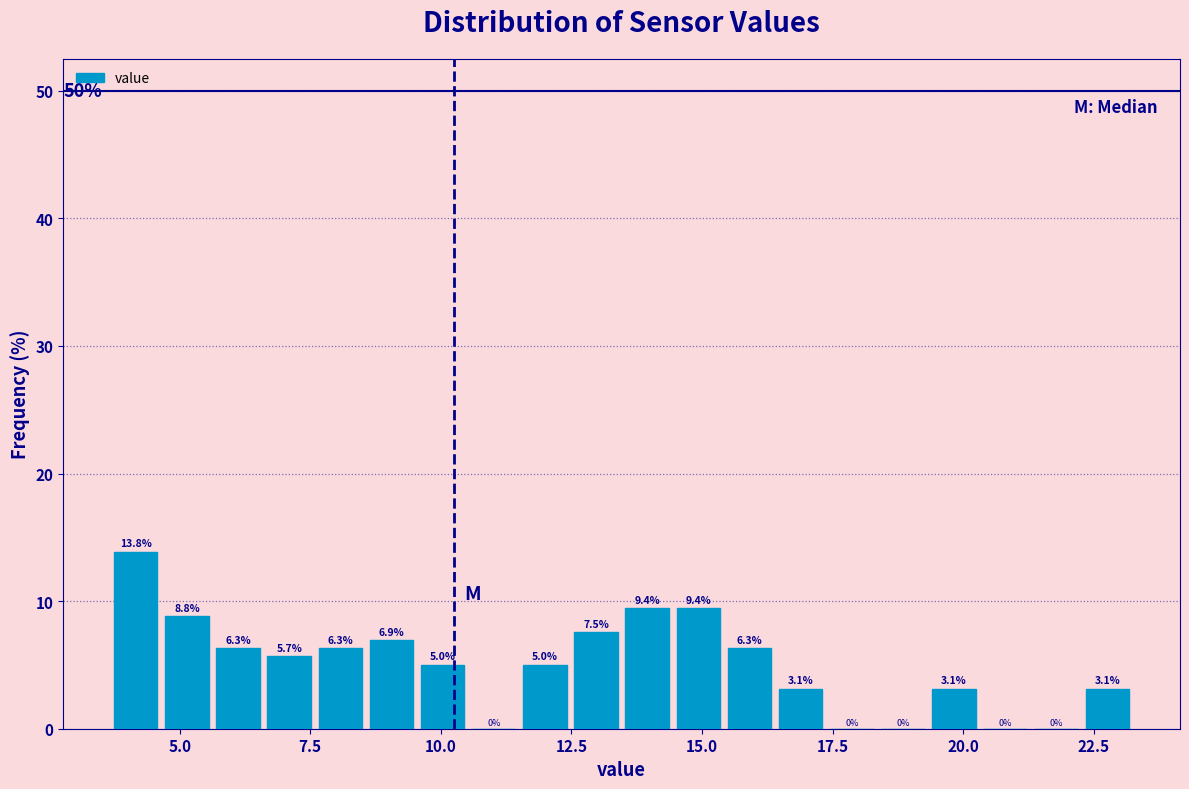

Read against the x-axis, roughly where is the centre of the tallest bar?

4.0